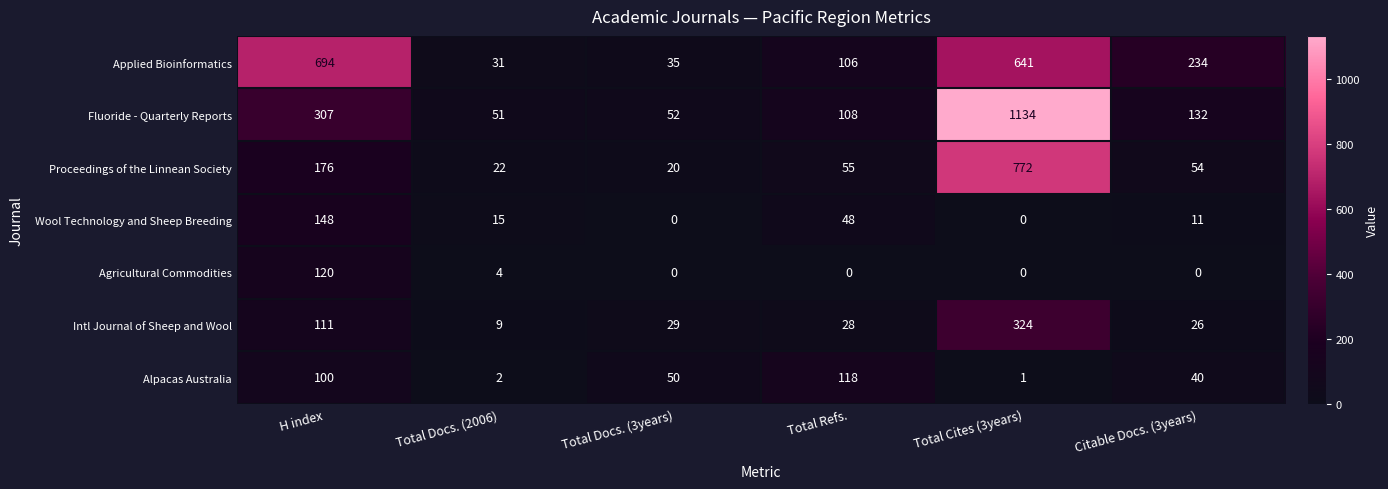

How many categories are shown in the chart?

6